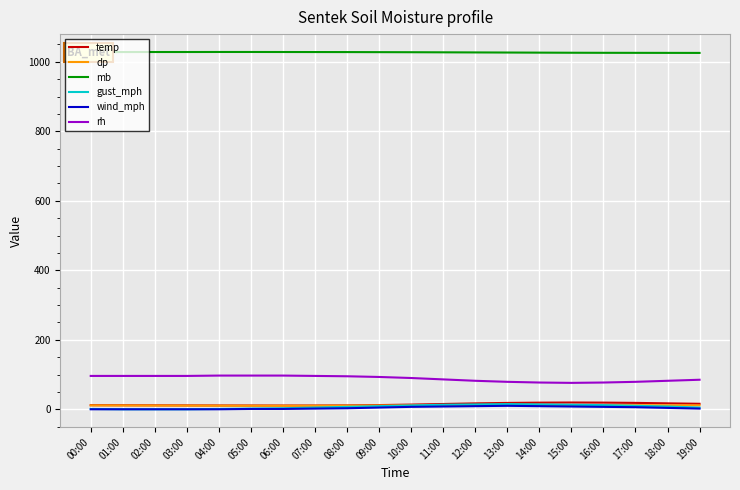

Is it true that gust_mph equals 14.0 at 14:00?

True